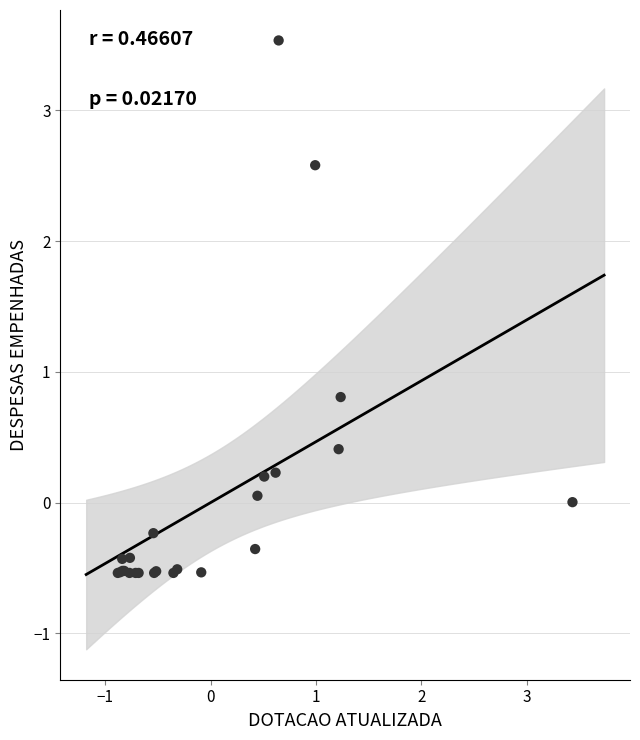

What Y value in the scatter plot is closest to 1?

0.8